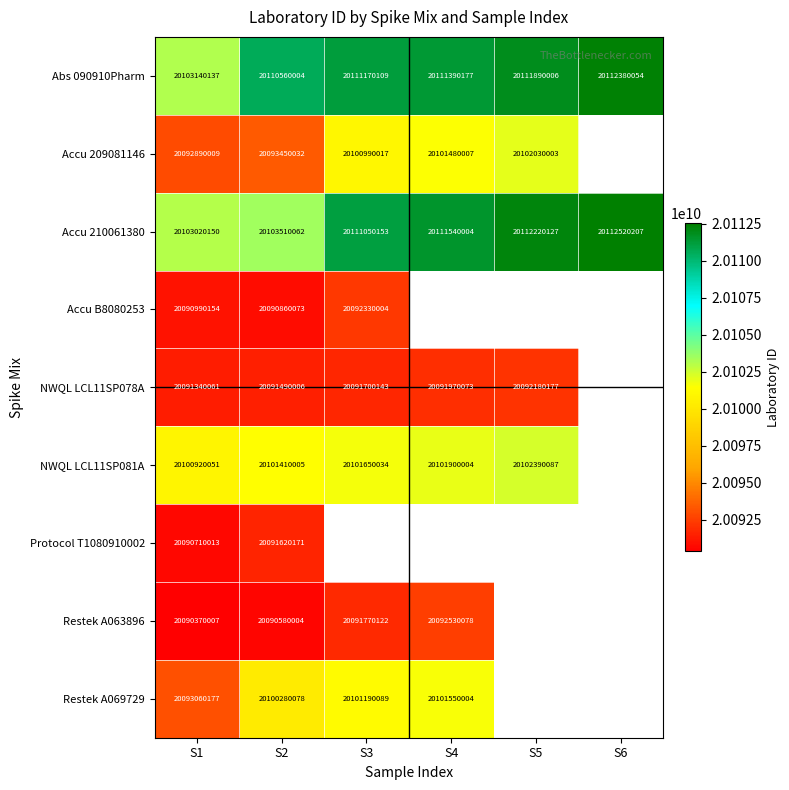

Between S1 and S2, which series saw the biggest shift?

Abs 090910Pharm